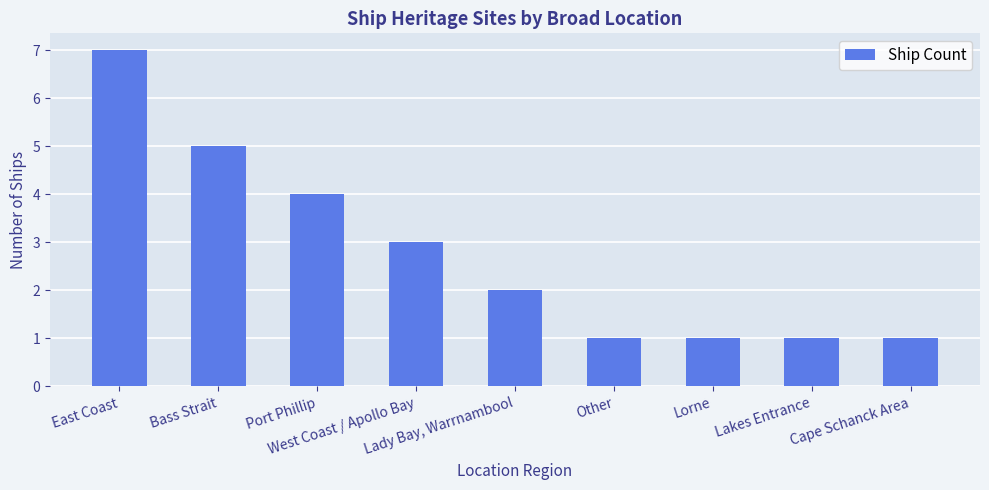

The value at Port Phillip is 6. True or false?

False